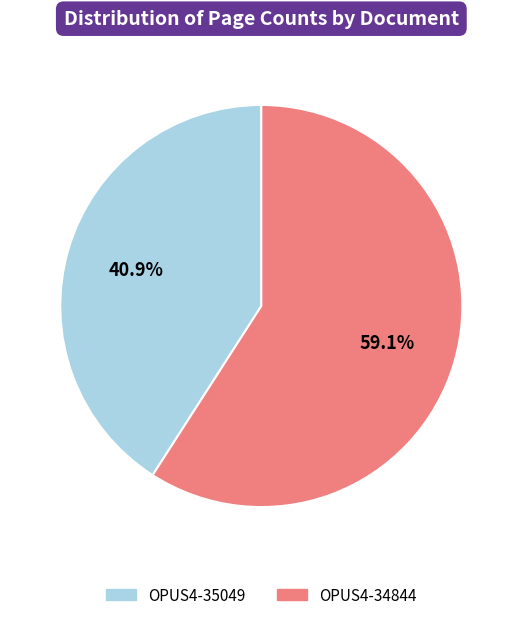

Which slice is the smallest?

OPUS4-35049